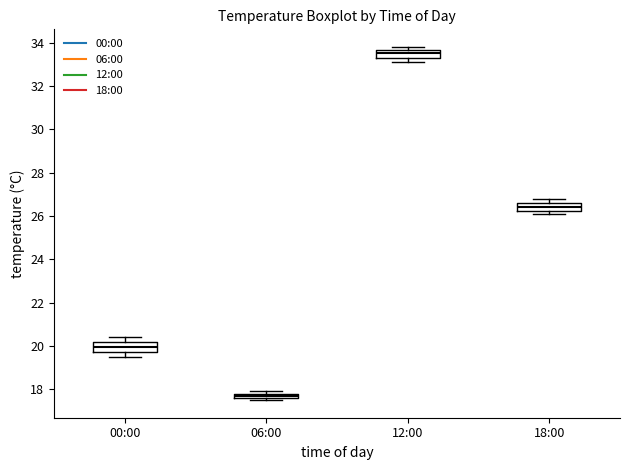

Which box has the highest median line?

12:00